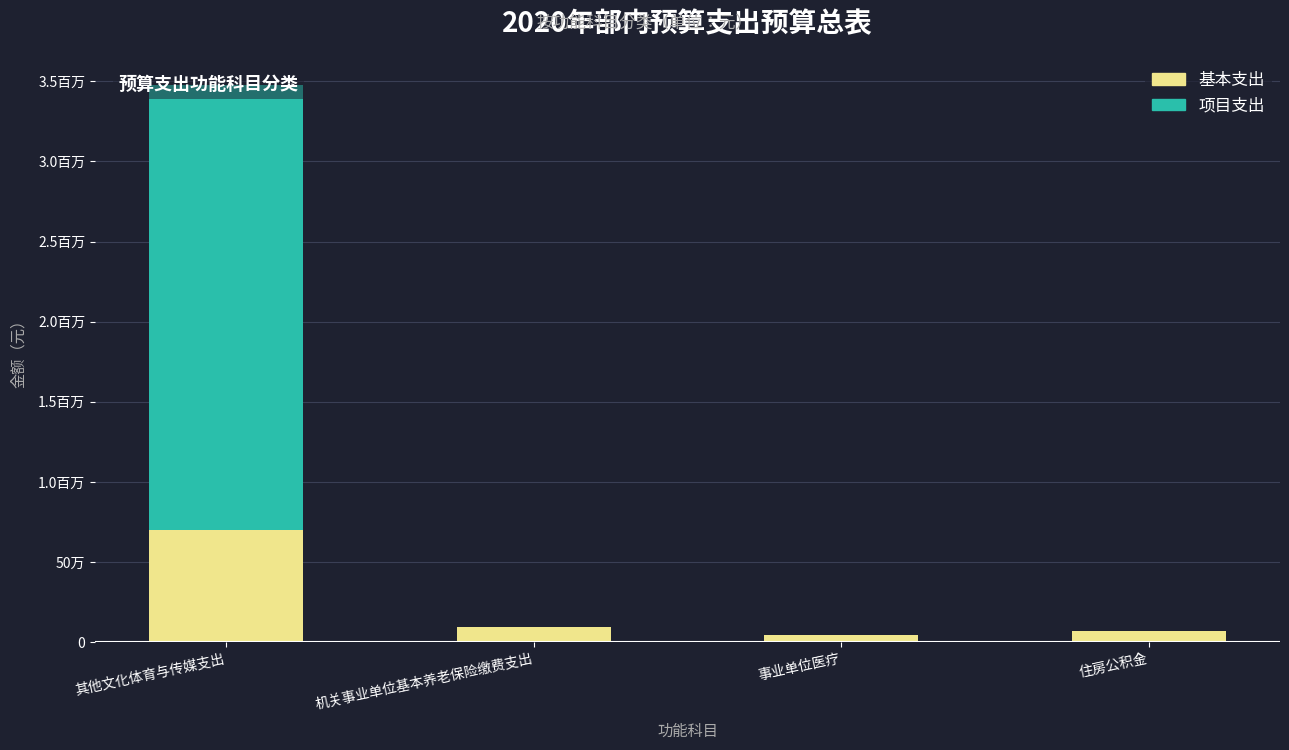

How many values in the 项目支出 series exceed 0?

1